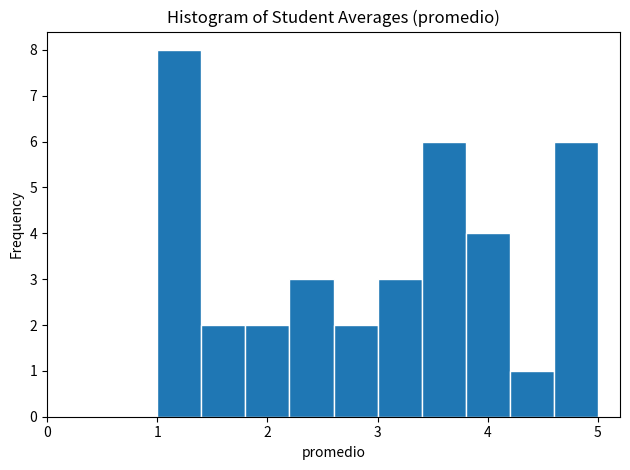

Reading left to right, list every bar in this chart as the range it spans on the x-axis followed by its height. The values are not printed on the chart, so give them approximately, as read against the axis.

1.0 to 1.4: 8
1.4 to 1.8: 2
1.8 to 2.2: 2
2.2 to 2.6: 3
2.6 to 3.0: 2
3.0 to 3.4: 3
3.4 to 3.8: 6
3.8 to 4.2: 4
4.2 to 4.6: 1
4.6 to 5.0: 6